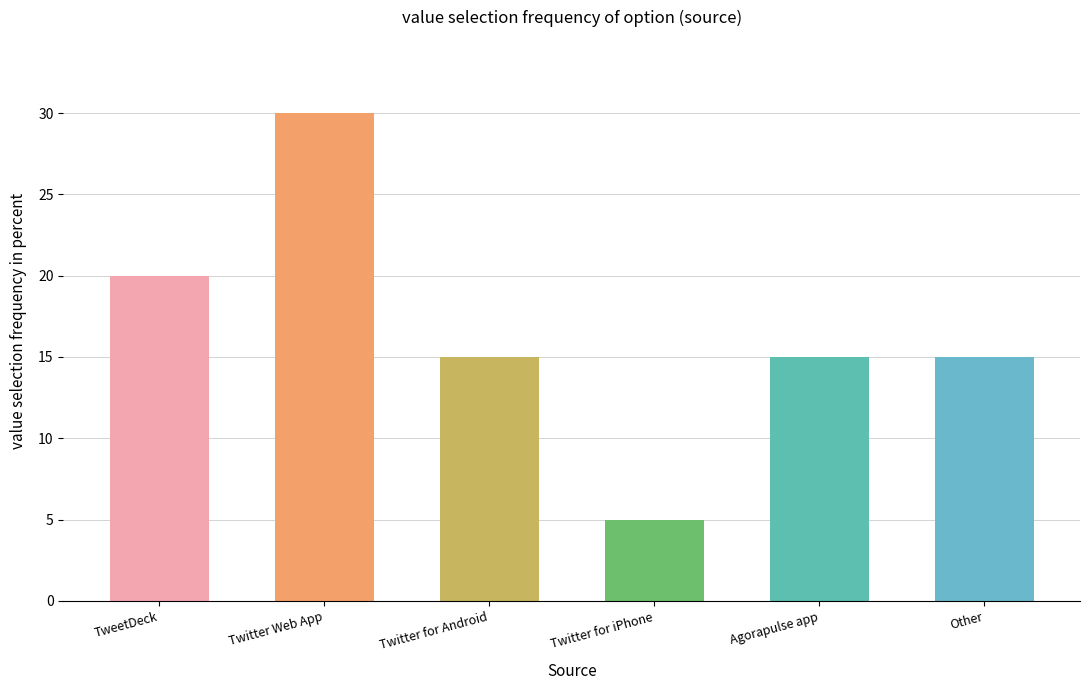

How many data points does each series have?

6